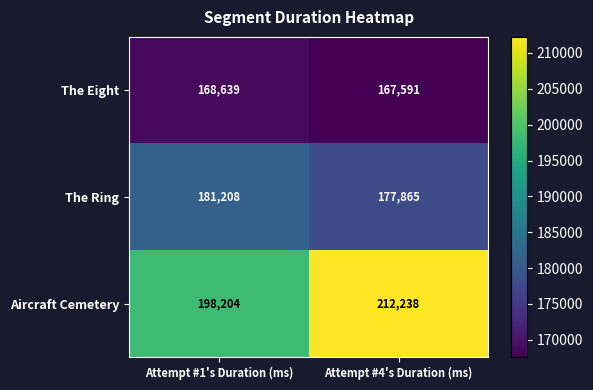

At which label is Aircraft Cemetery closest to 205221?

Attempt #1's Duration (ms)